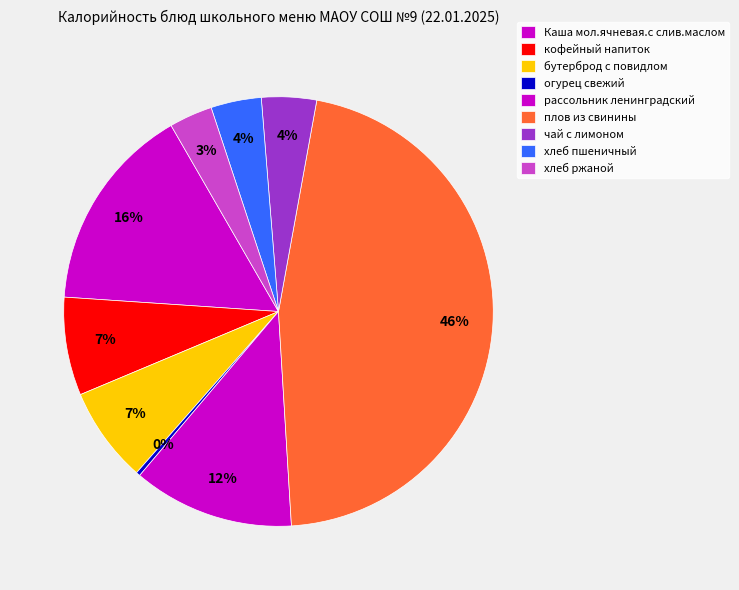

Is it true that кофейный напиток is 7% of the pie?

True